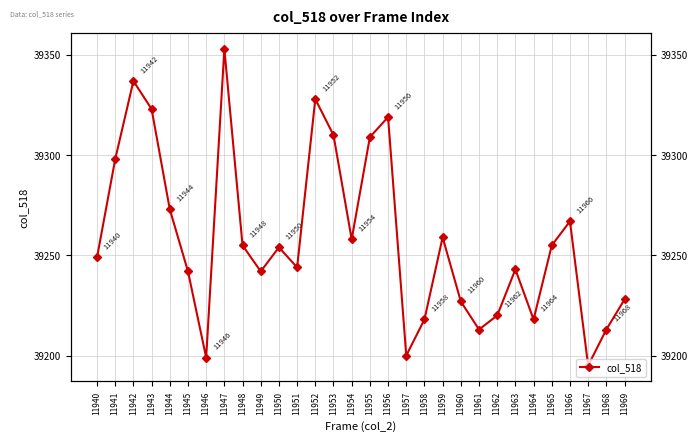

At which category does the chart reach its minimum across all series?

11967